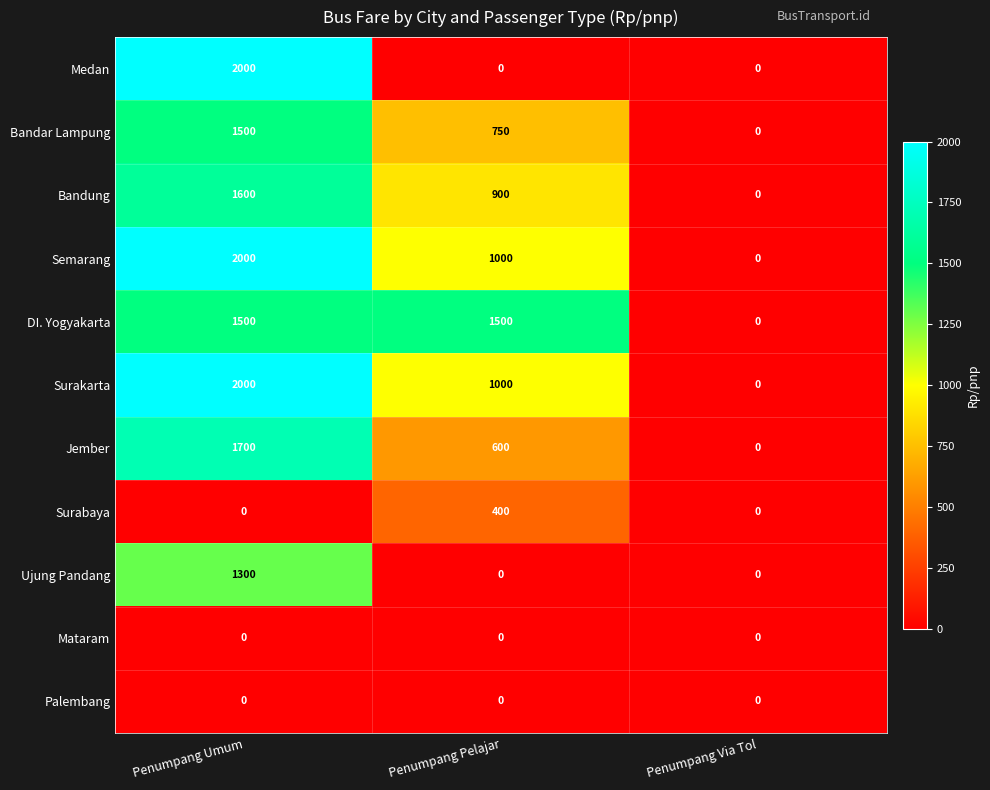

At how many categories does at least one series exceed 351?

2